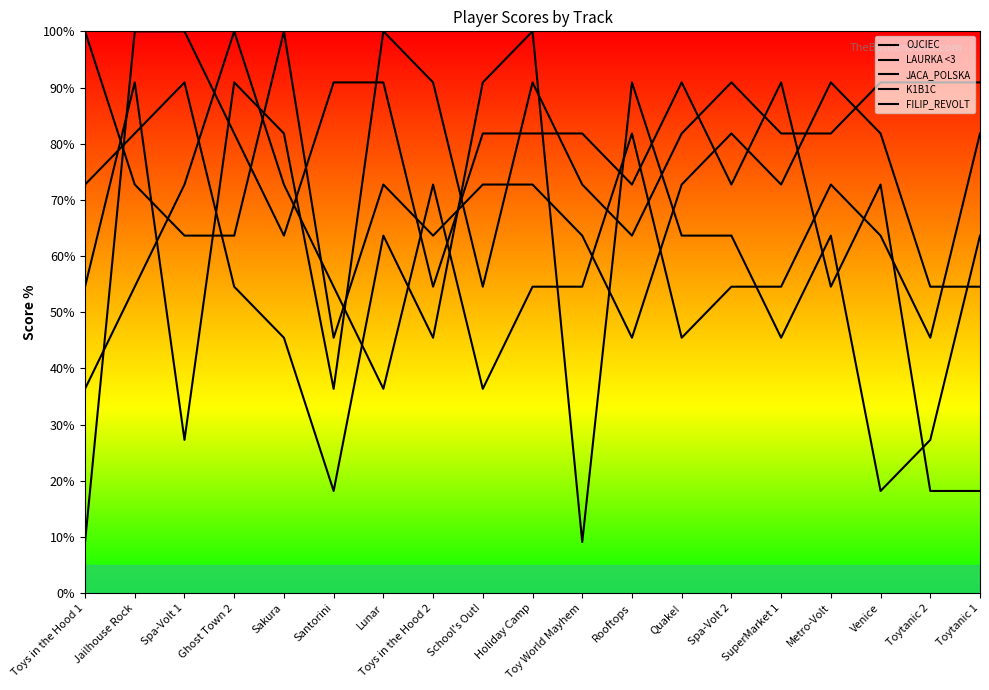

How many lines are shown in the chart?

5